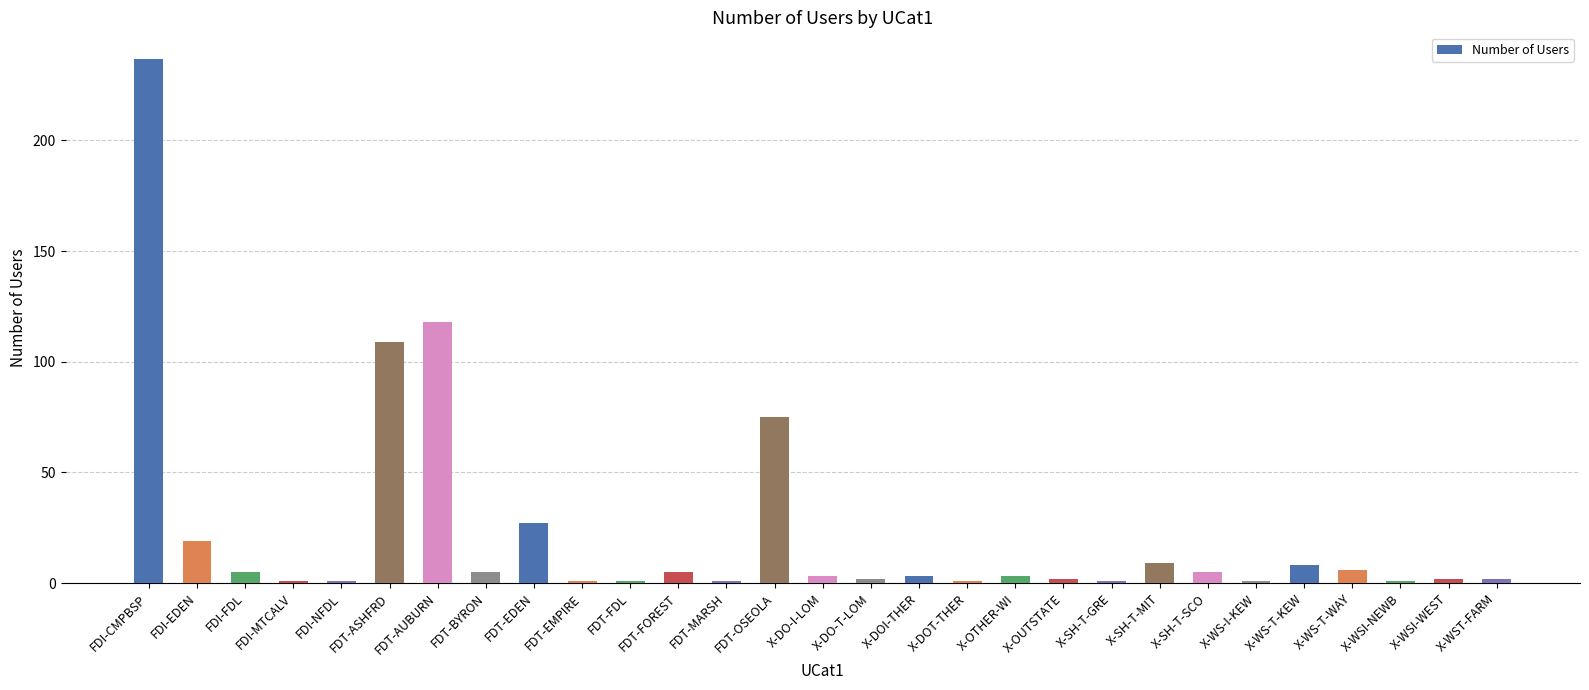

Is it true that the value at X-SH-T-SCO is 5?

True